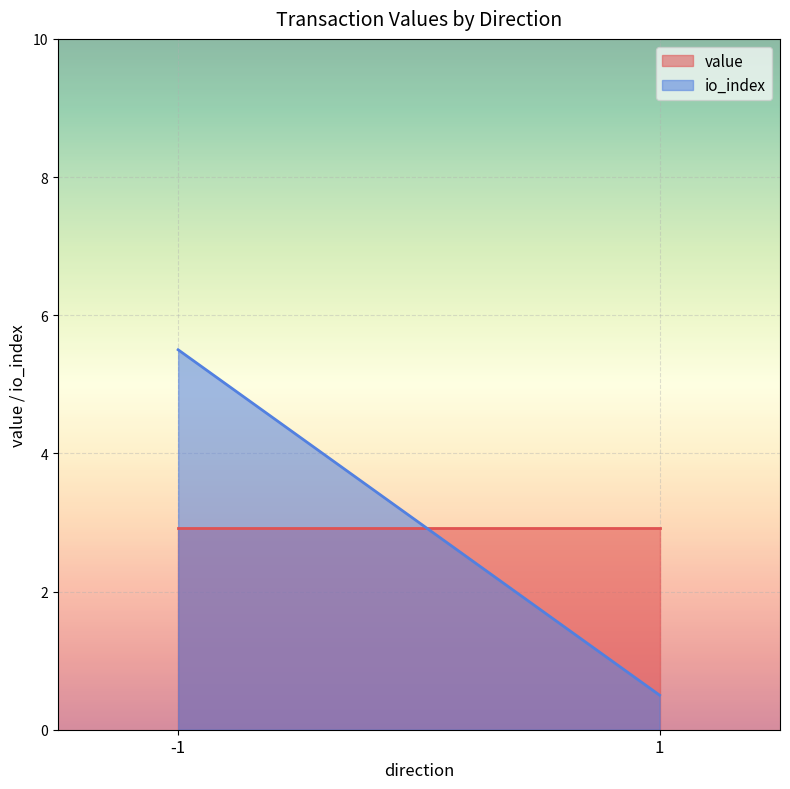

Read the io_index value at 1.

0.5